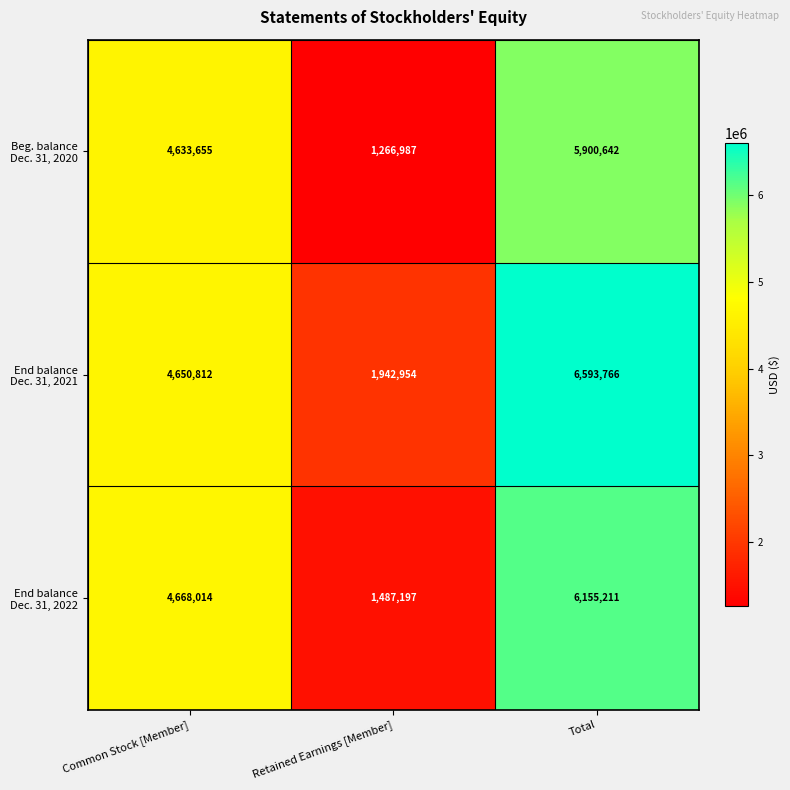

What is the total value across all series at Common Stock [Member]?

13952481